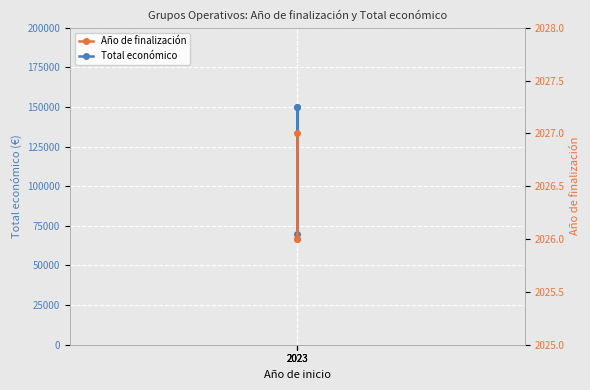

What is the sum of the Año de finalización values at 2023 and 2023?

4052